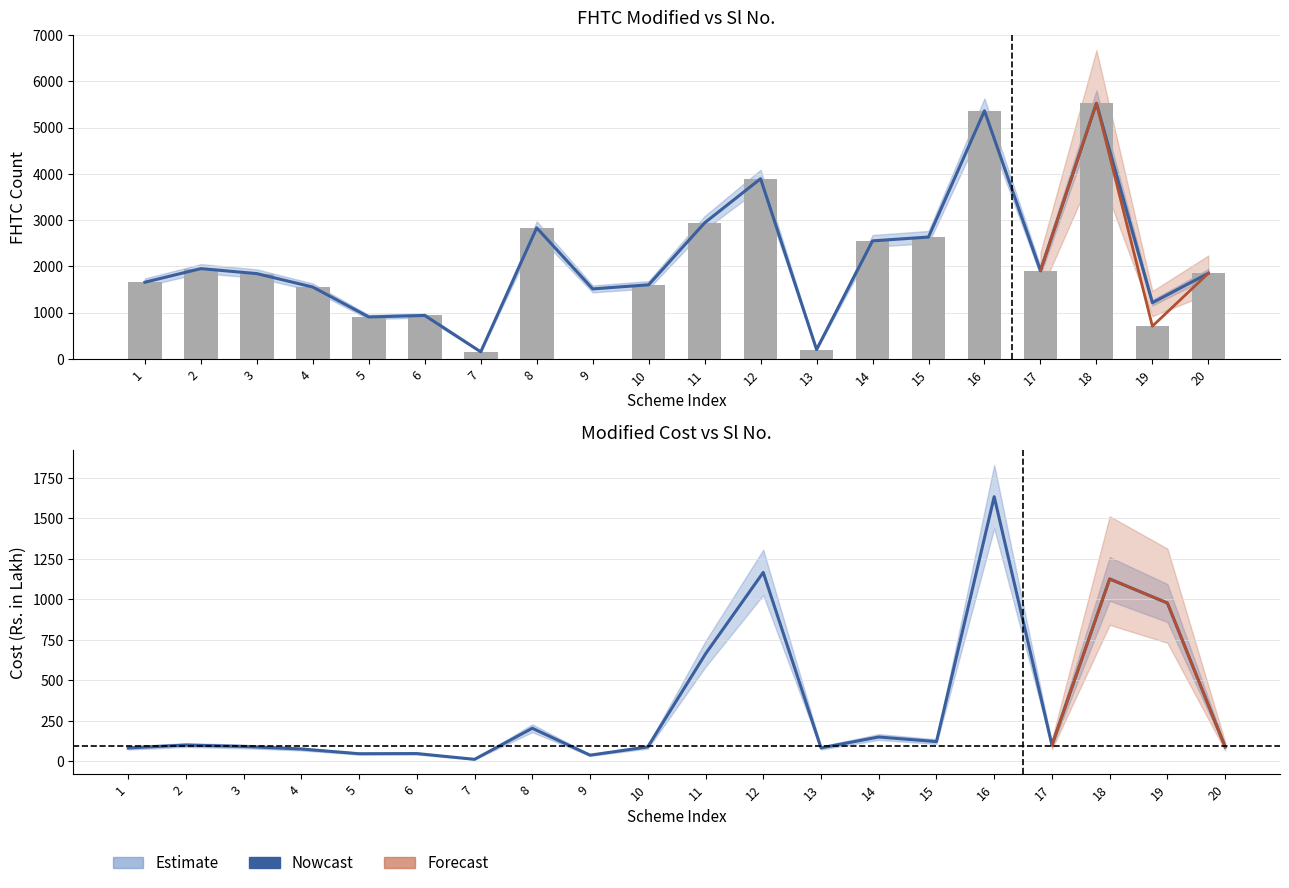

What is the difference between the second highest and minimum values in the FHTC Modified series?

5364.0